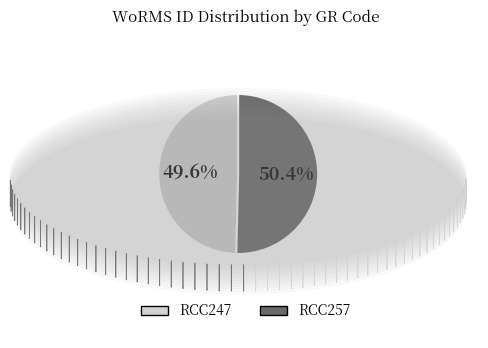

Is there a majority slice in this chart?

Yes